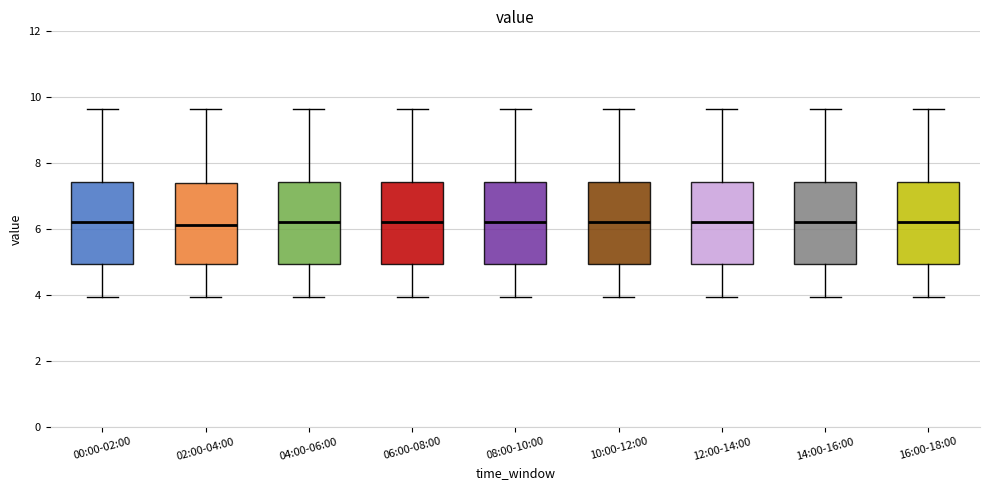

Where does the upper whisker of the box for 10:00-12:00 end on the y-axis? The values are not printed on the chart, so give them approximately, as read against the axis.

9.6